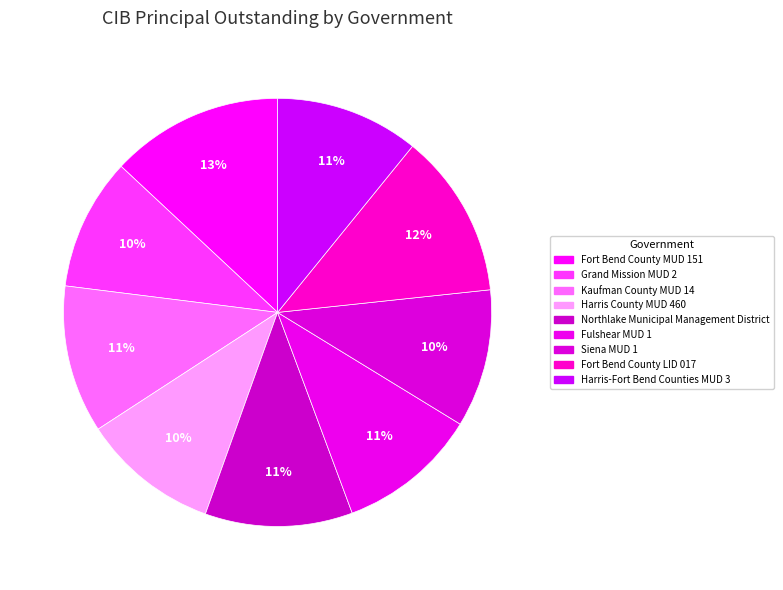

How many slices are in this pie chart?

9